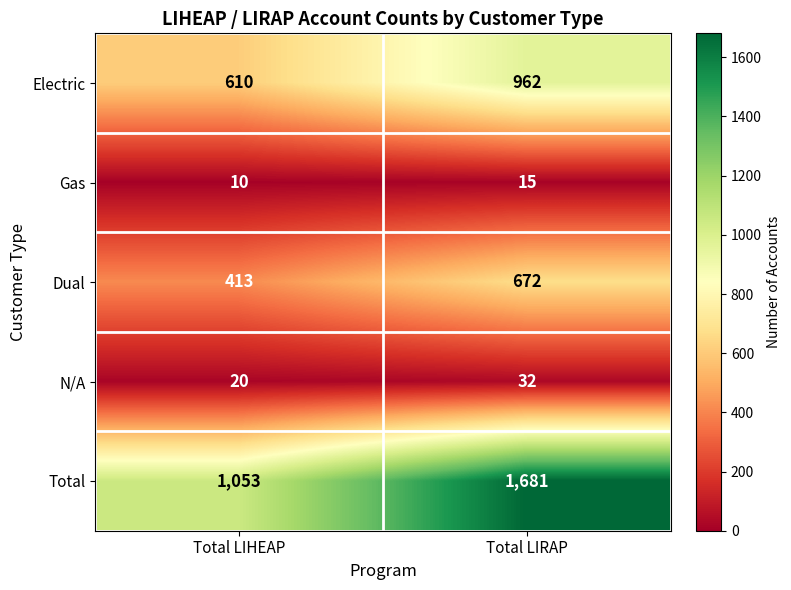

What is the difference between the maximum and minimum values in the Dual series?

259